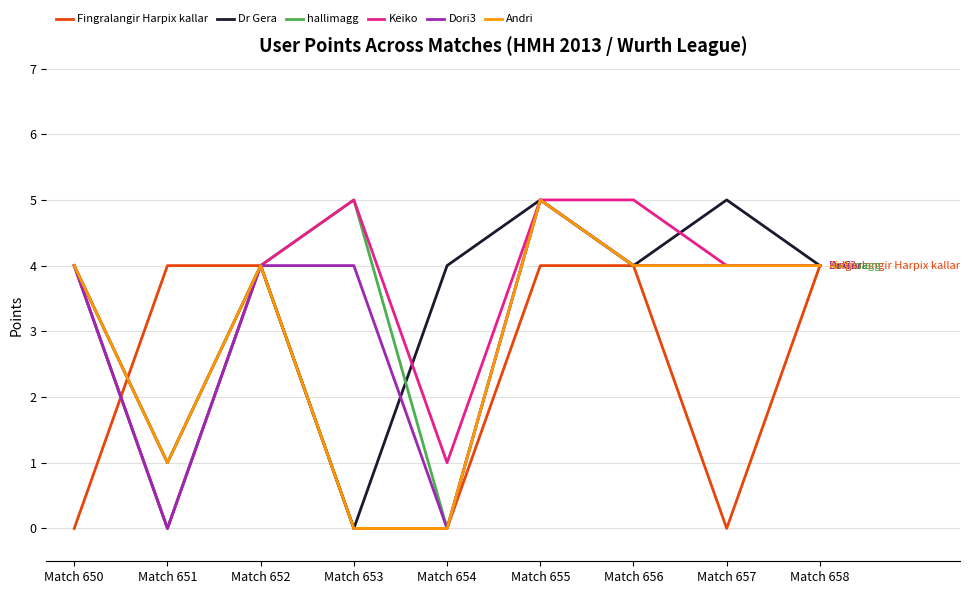

What is the maximum value for Fingralangir Harpix kallar?

4